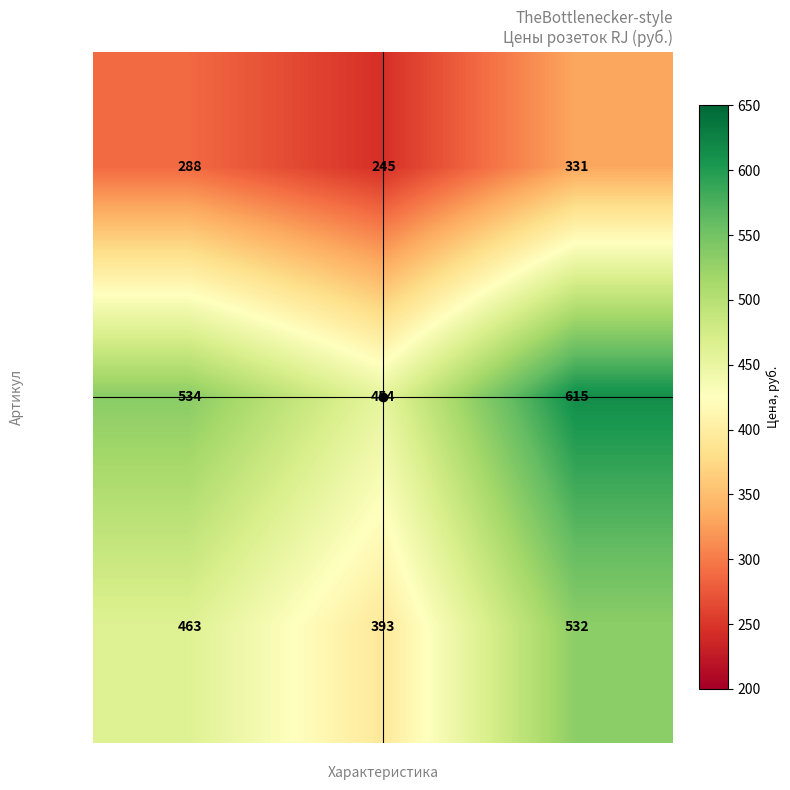

List the series in order of their overall mean, lowest first.

06-0104-B, 06-0105-C, 06-0106-C